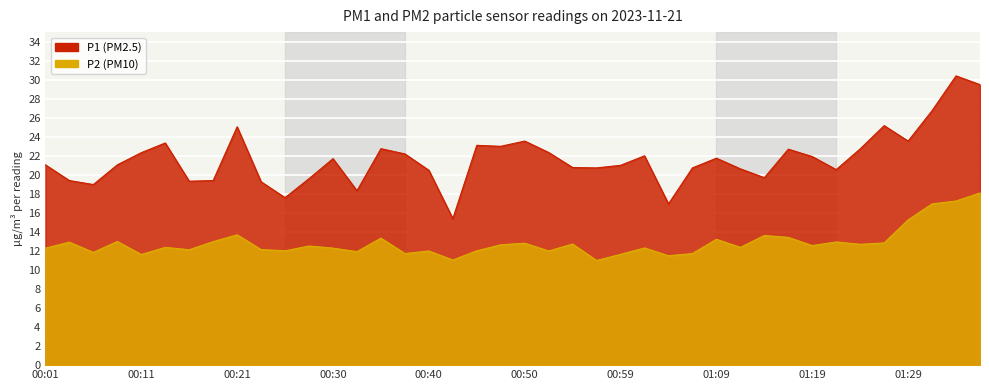

What is the approximate value of P2 at 00:11?

11.6